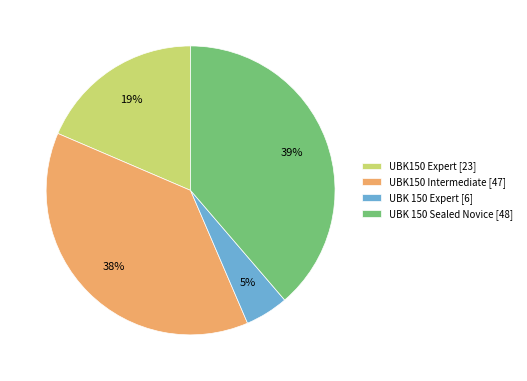

Rank the categories by value from lowest to highest.

UBK 150 Expert [6], UBK150 Expert [23], UBK150 Intermediate [47], UBK 150 Sealed Novice [48]